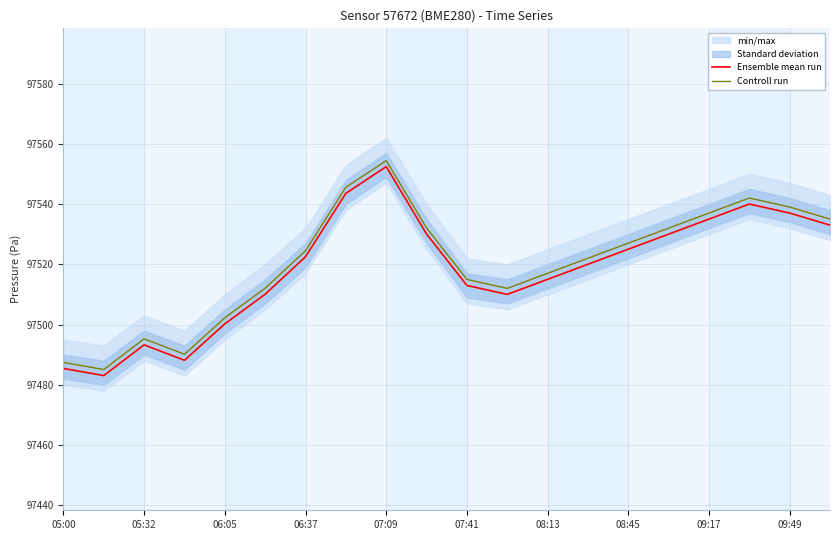

Does the chart have visible grid lines?

Yes